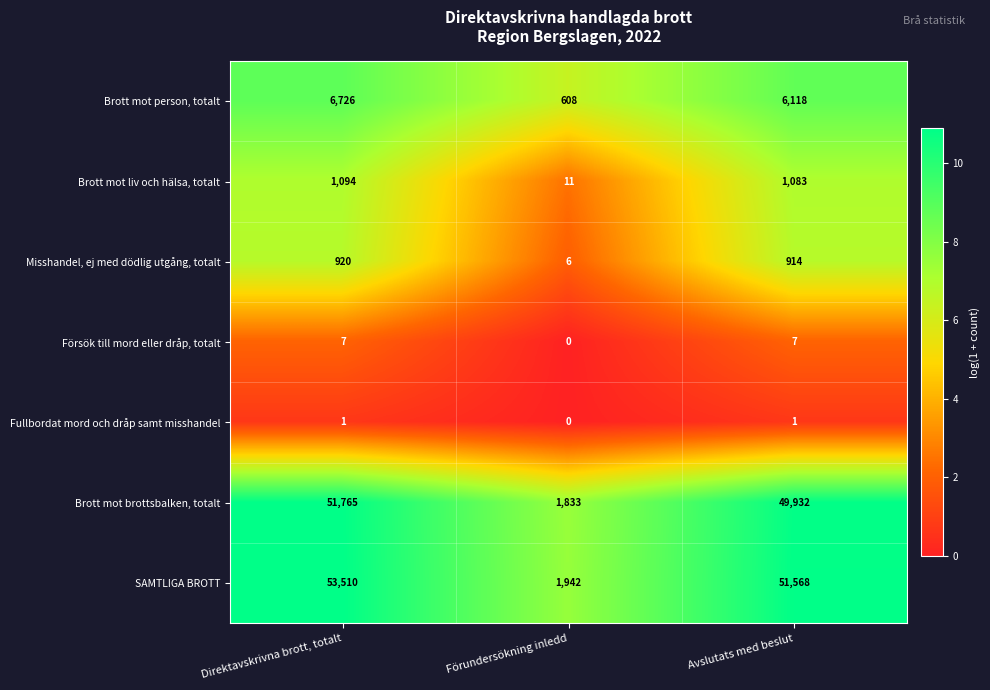

Reading left to right, what are all the values shown in this chart?

Brott mot person, totalt: 6726	608	6118
Brott mot liv och hälsa, totalt: 1094	11	1083
Misshandel, ej med dödlig utgång, totalt: 920	6	914
Försök till mord eller dråp, totalt: 7	0	7
Fullbordat mord och dråp samt misshandel: 1	0	1
Brott mot brottsbalken, totalt: 51765	1833	49932
SAMTLIGA BROTT: 53510	1942	51568